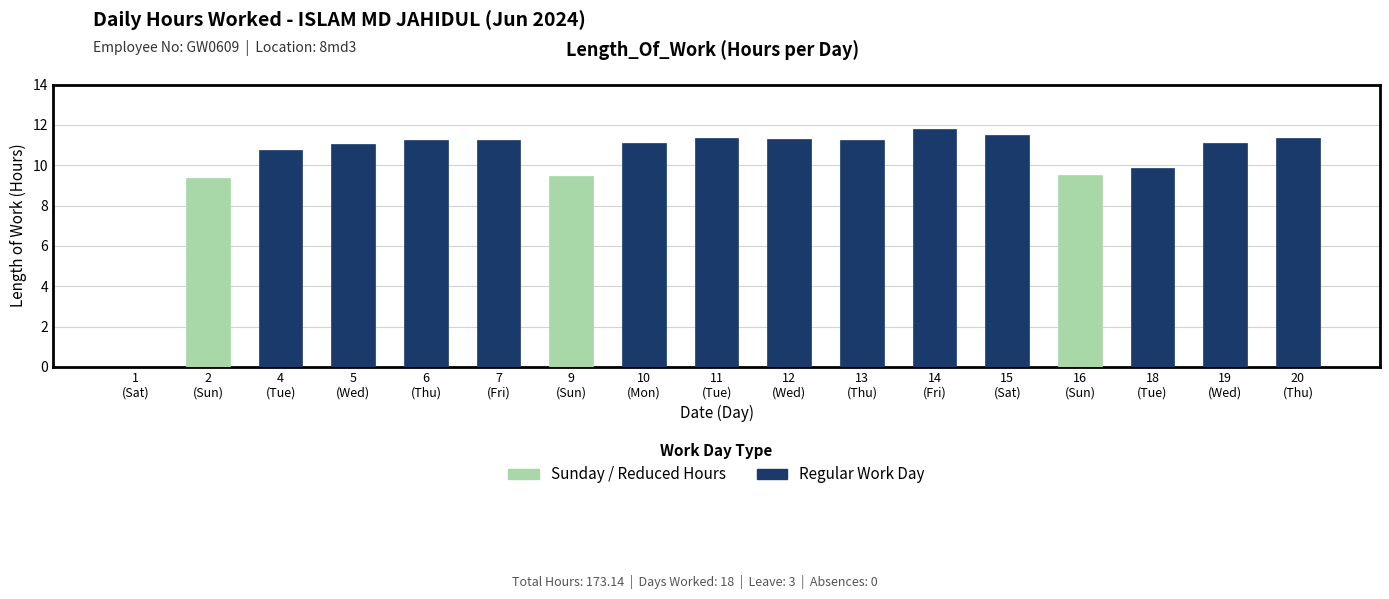

What is the greatest value displayed?

11.8